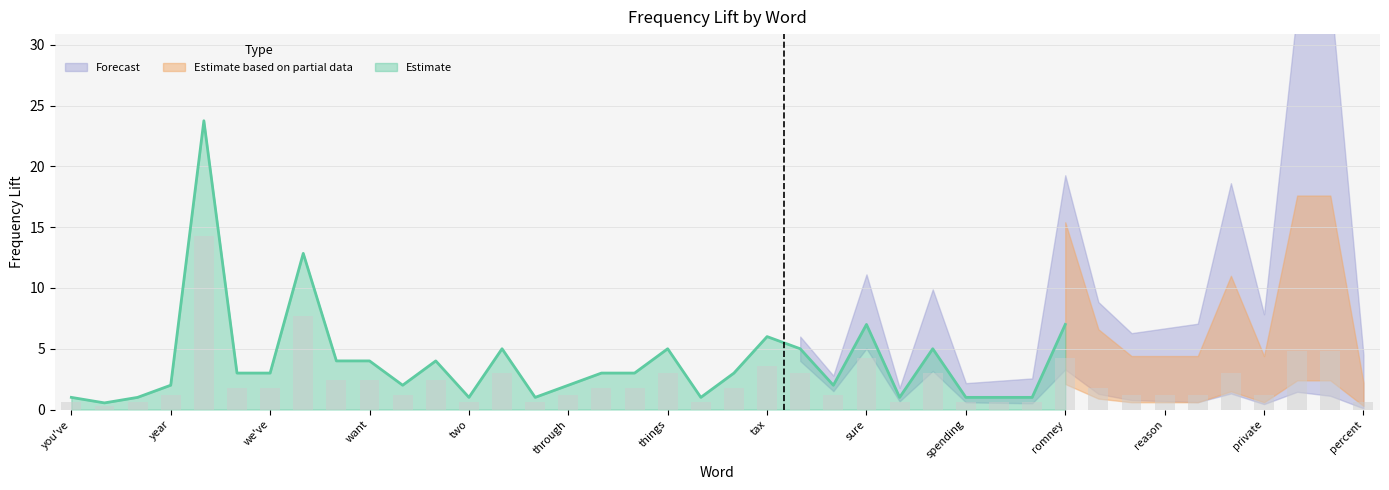

Reading left to right, what are all the values shown in this chart?

you've=0.6	you're=0.3	years=0.6	year=1.2	work=14.3	well=1.8	we've=1.8	we're=7.7	way=2.4	want=2.4	very=1.2	up=2.4	two=0.6	trillion=3.0	time=0.6	through=1.2	those=1.8	think=1.8	things=3.0	they're=0.6	taxes=1.8	tax=3.6	take=3.0	system=1.2	sure=4.2	states=0.6	state=3.0	spending=0.6	small=0.6	same=0.6	romney=4.2	right=1.8	revenue=1.2	reason=1.2	rates=1.2	put=3.0	private=1.2	president=4.8	plan=4.8	percent=0.6